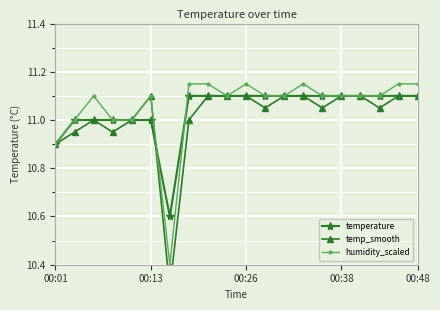

How many interior local peaks does the humidity_scaled series have?

4